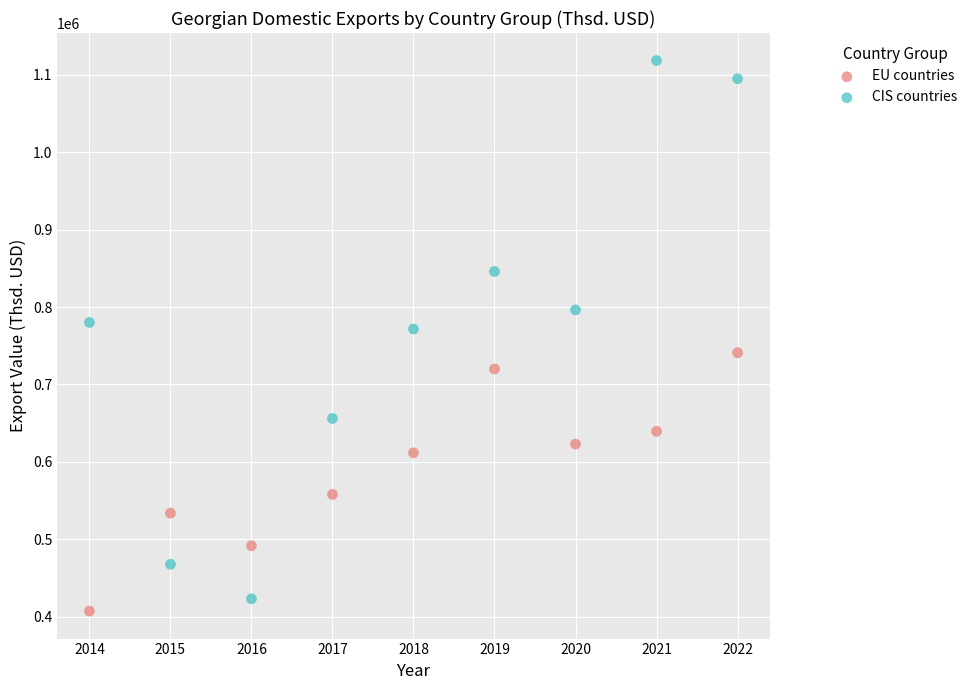

Which series contains the highest Y value?

CIS countries